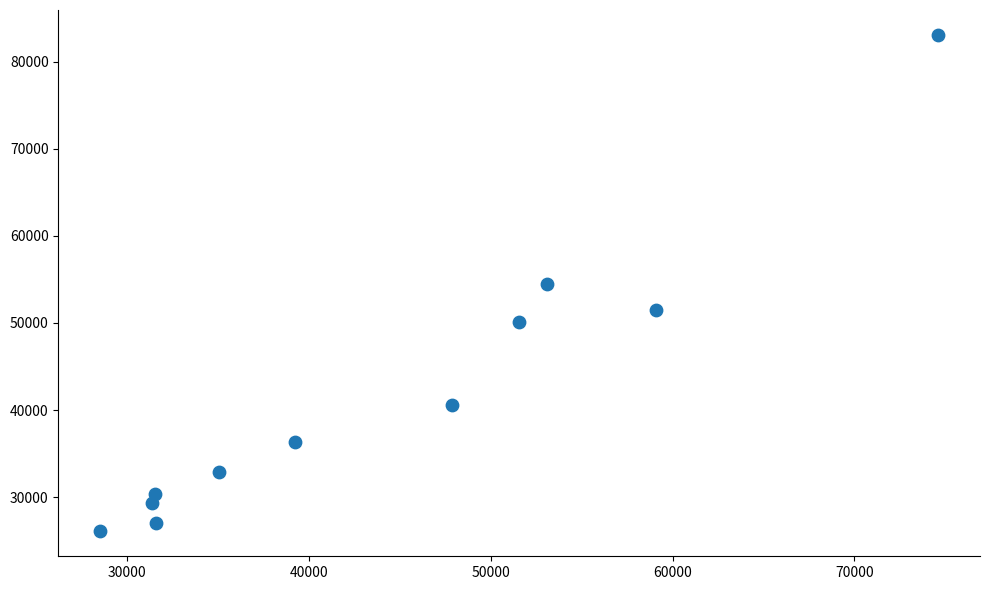

What is the range of X values (max minus min)?

46073.3